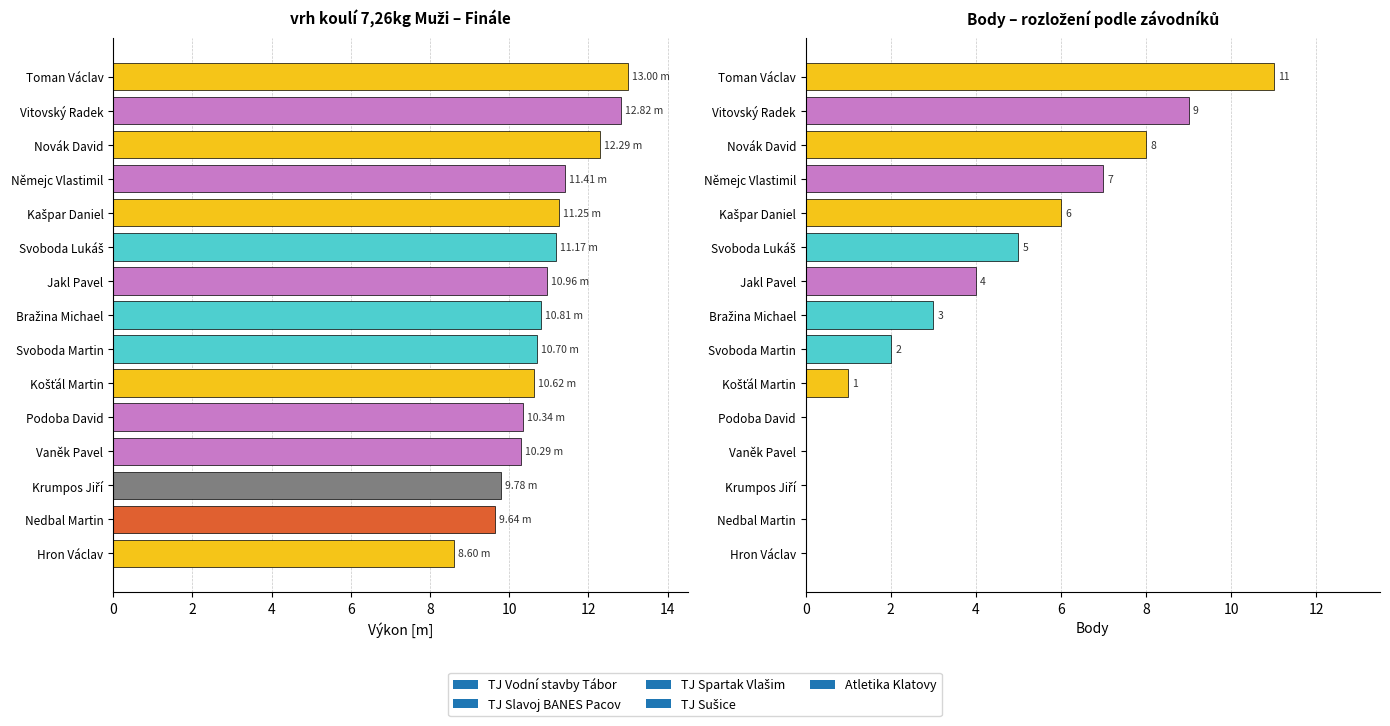

Count the number of data series in this chart.

2